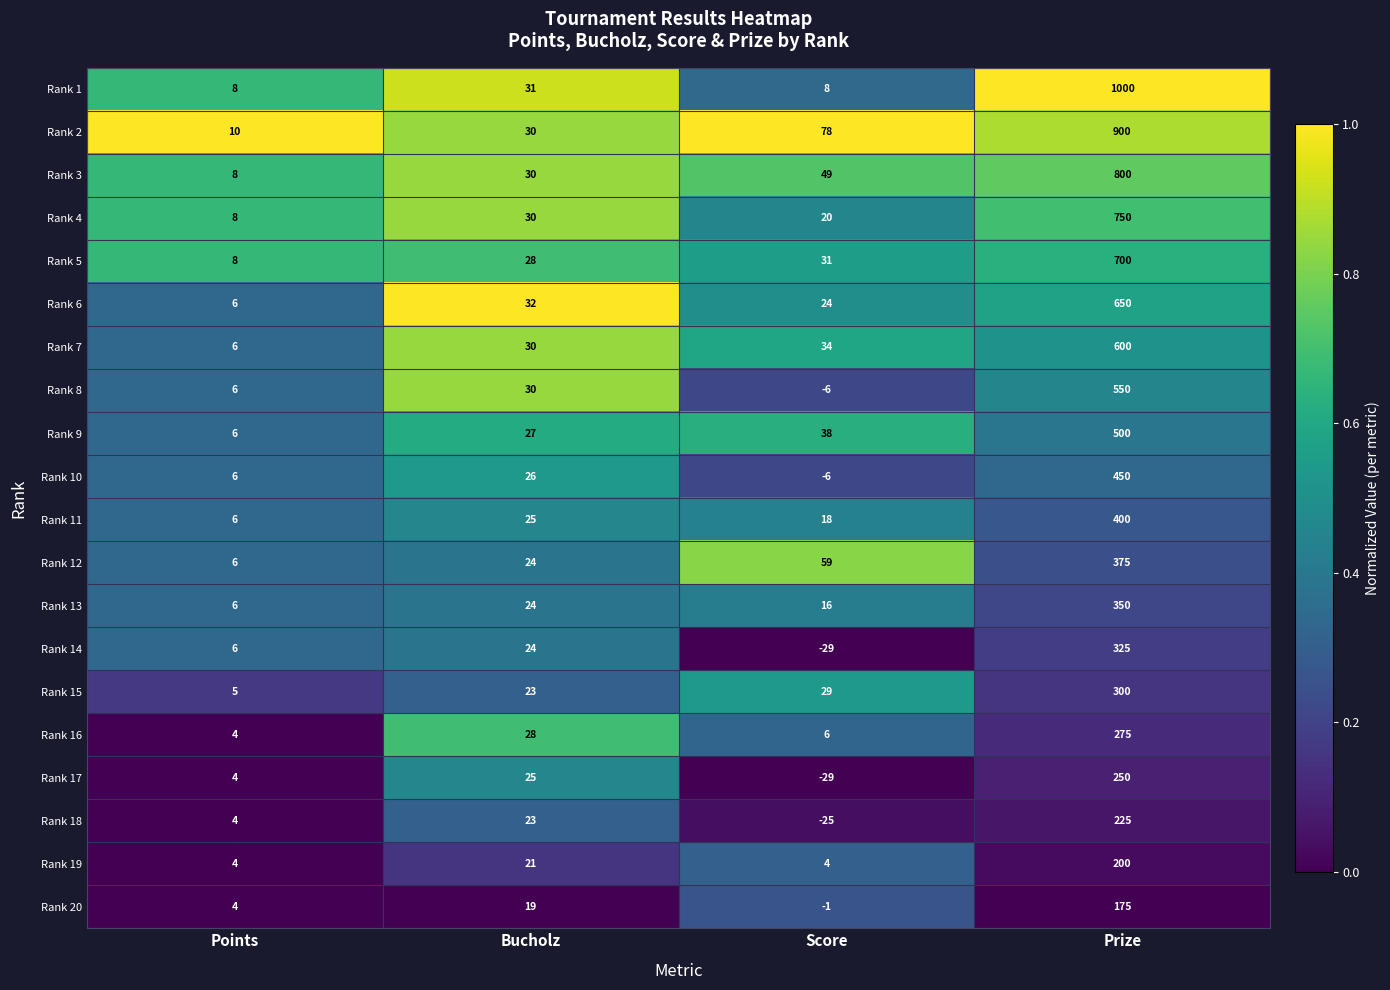

What is the greatest value displayed?

1000